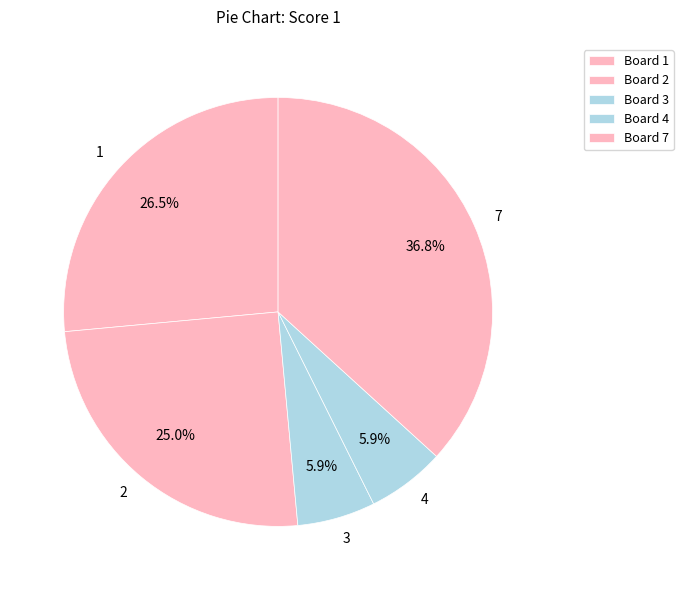

Is there any slice that represents more than half of the pie?

No